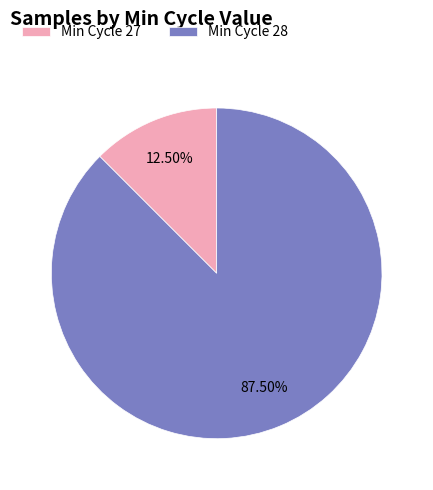

Do Min Cycle 28 and Min Cycle 27 together represent more than half of the pie?

Yes